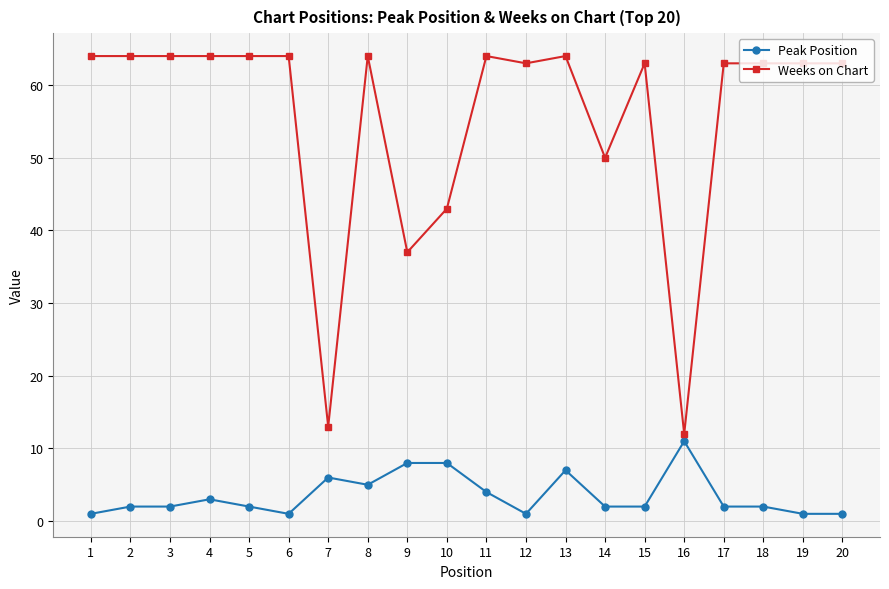

How many series are shown in this chart?

2